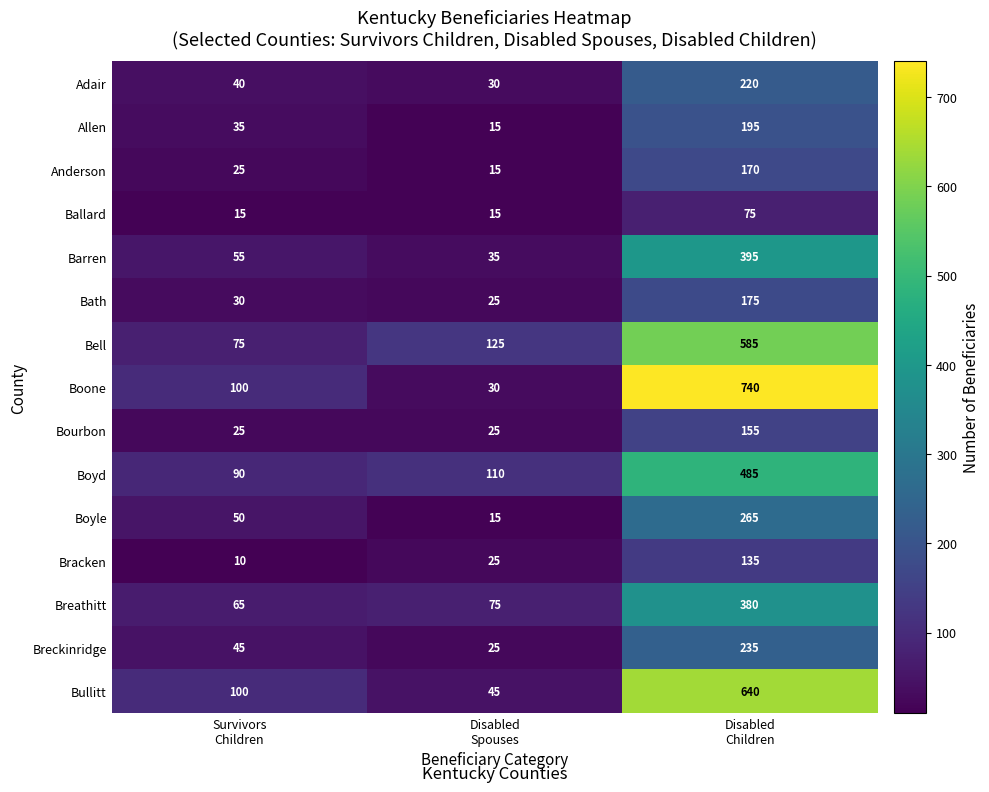

Rank the series by their maximum value, from lowest to highest.

Ballard, Bracken, Bourbon, Anderson, Bath, Allen, Adair, Breckinridge, Boyle, Breathitt, Barren, Boyd, Bell, Bullitt, Boone